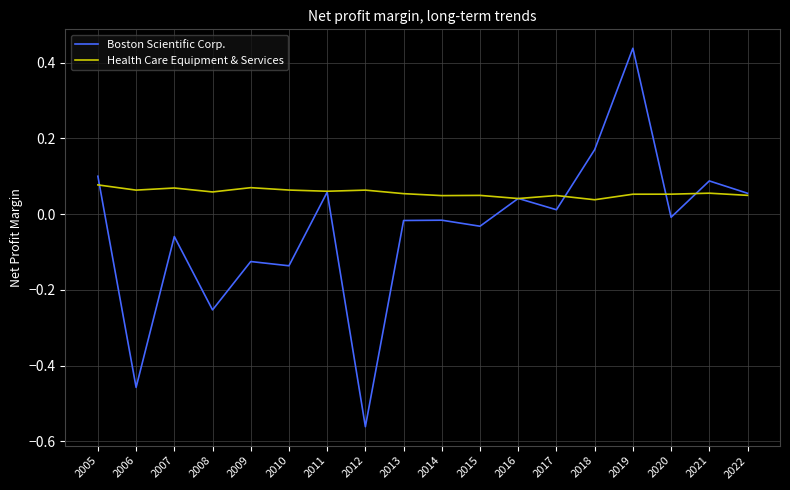

At which category is the sum across all series the highest?

2019